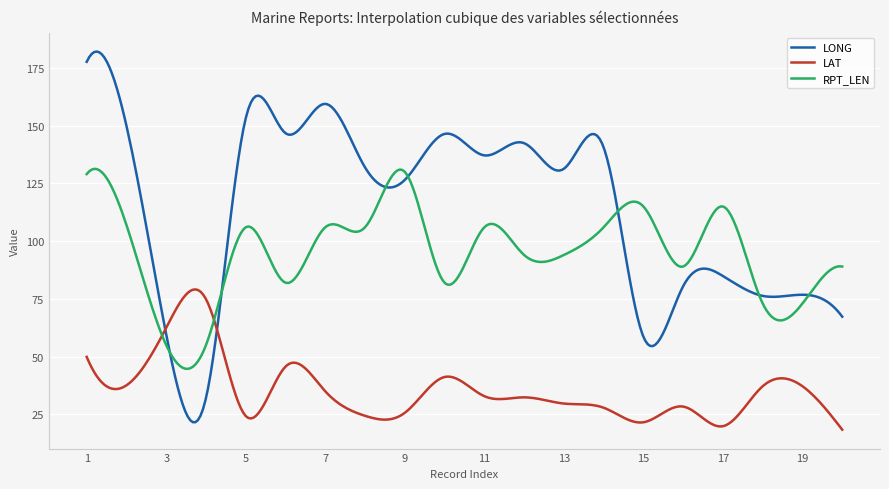

How many lines are shown in the chart?

3